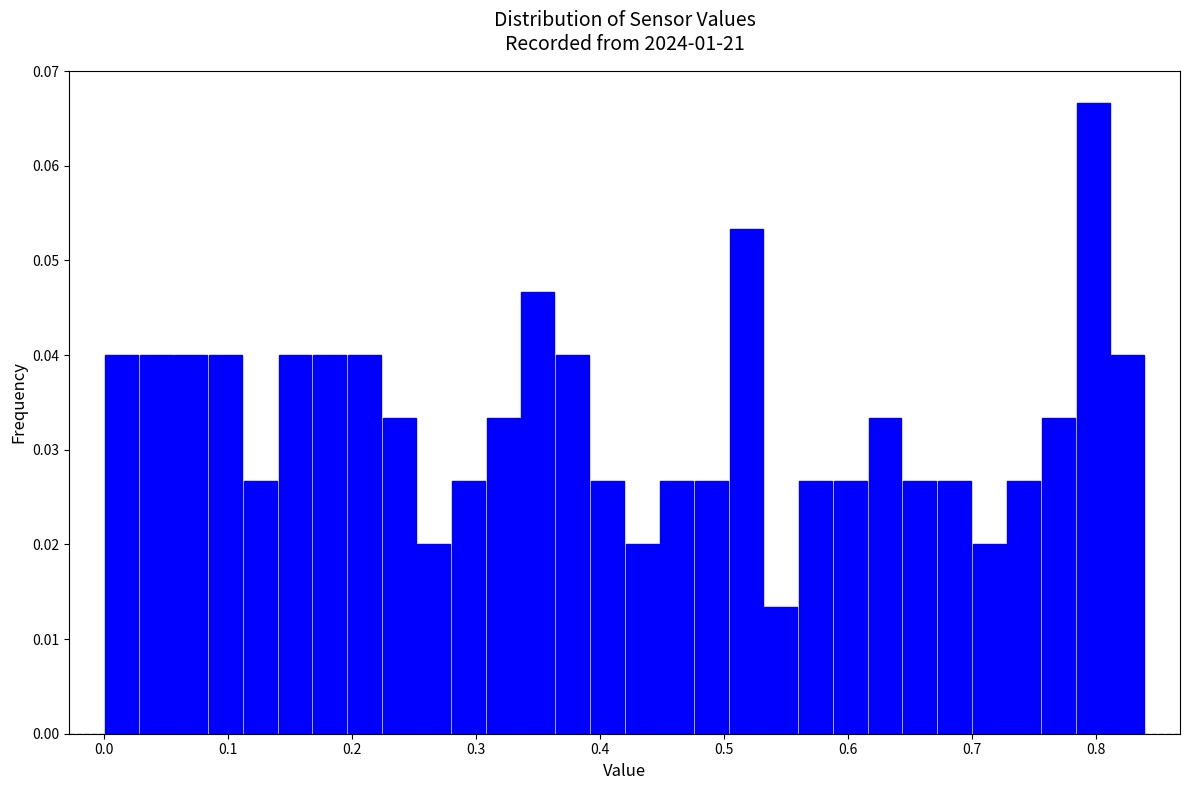

Read against the x-axis, roughly where is the centre of the tallest bar?

0.80